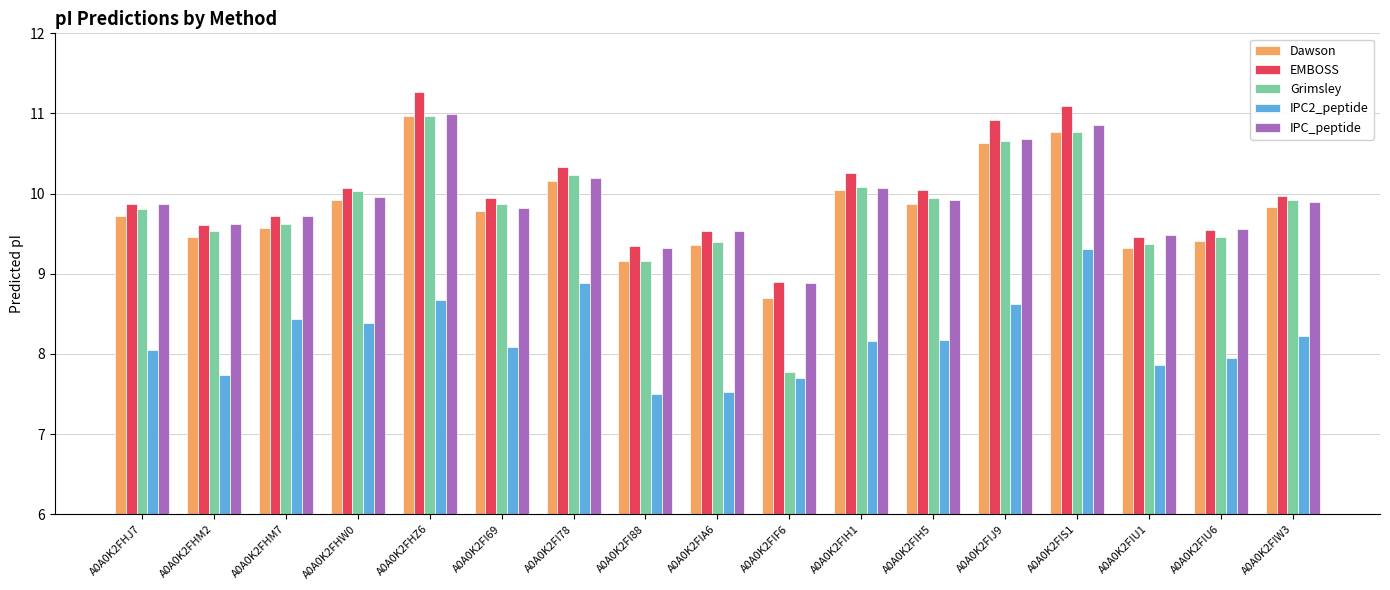

Is the value of IPC2_peptide at A0A0K2FHM2 greater than the value of Dawson at A0A0K2FIW3?

No